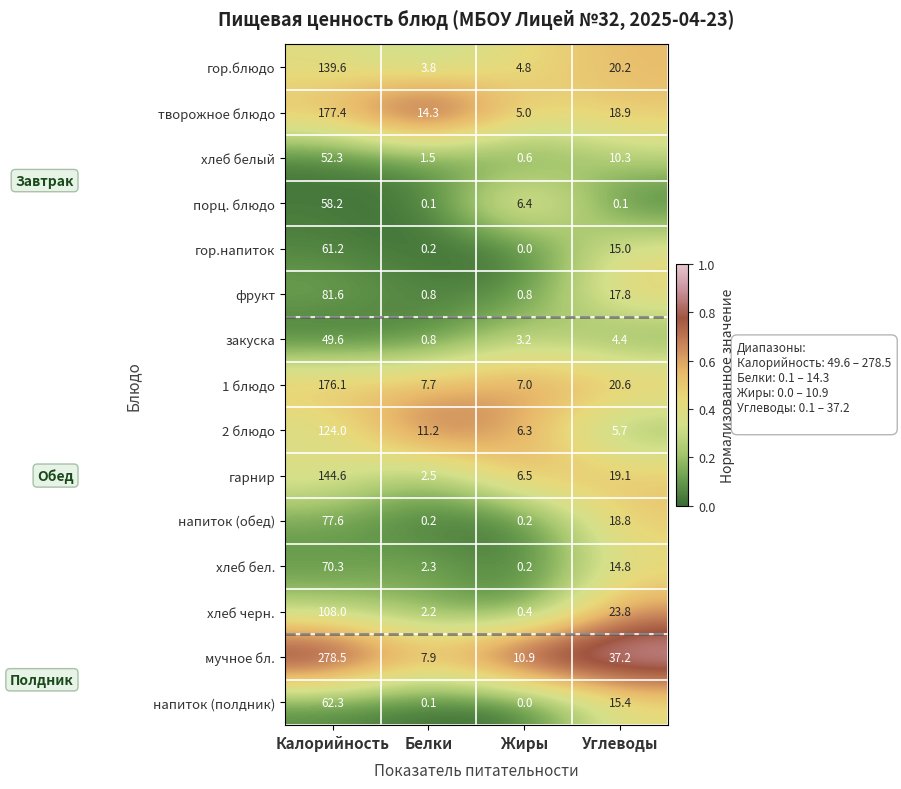

Rank the series by their maximum value, from lowest to highest.

закуска, хлеб белый, порц. блюдо, гор.напиток, напиток (полдник), хлеб бел., напиток (обед), фрукт, хлеб черн., 2 блюдо, гор.блюдо, гарнир, 1 блюдо, творожное блюдо, мучное бл.